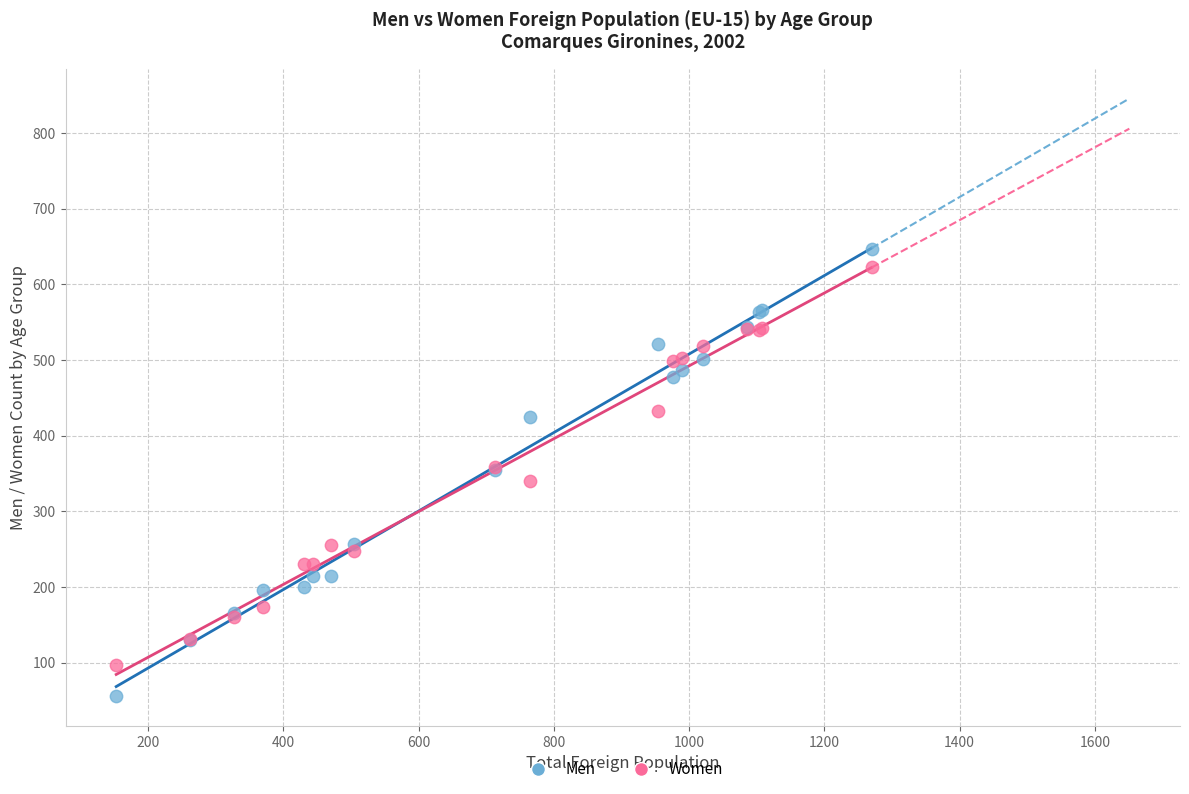

Which series has the widest spread of Y values?

Men